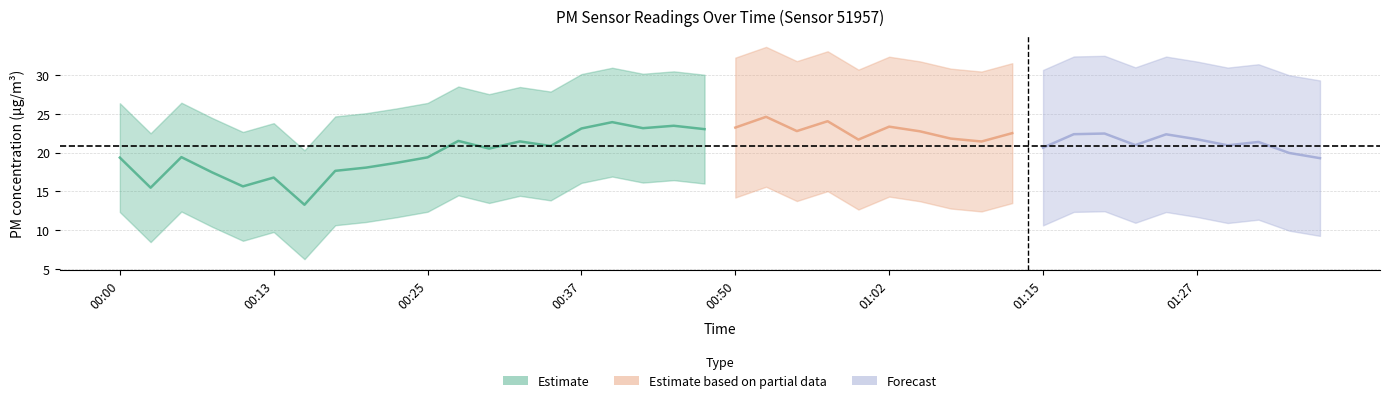

In P1, how many points are higher than both neighbors (excluding endpoints)?

14